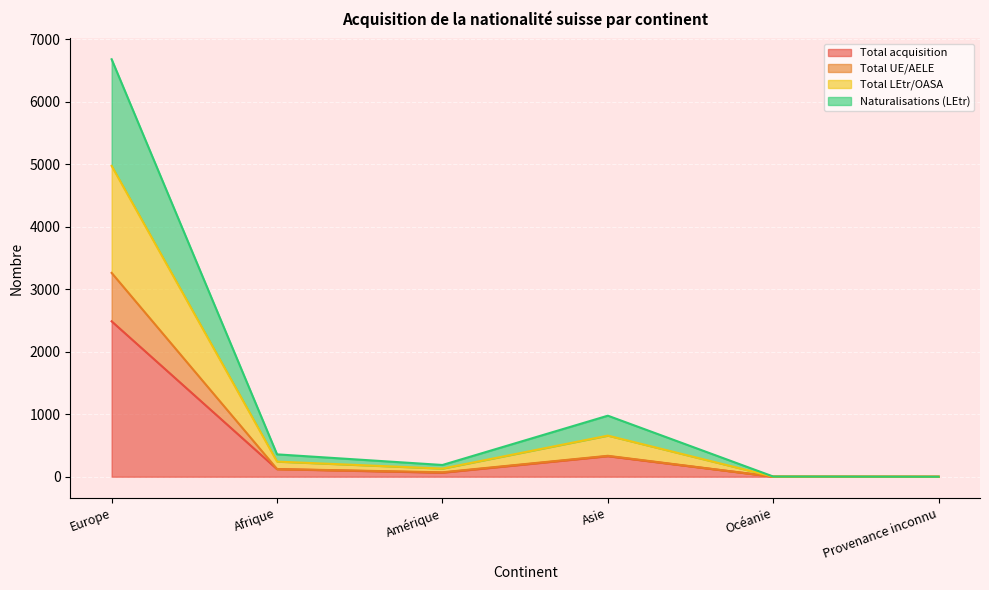

Is it true that Naturalisations (LEtr) equals 228 at Amérique?

False